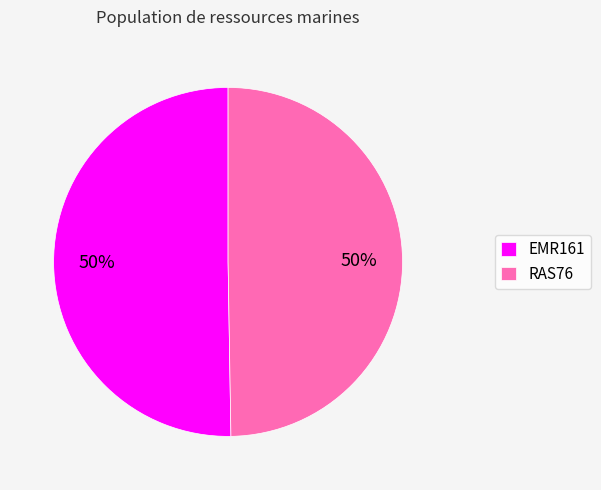

To the nearest percent, what percentage of the pie is RAS76?

50%